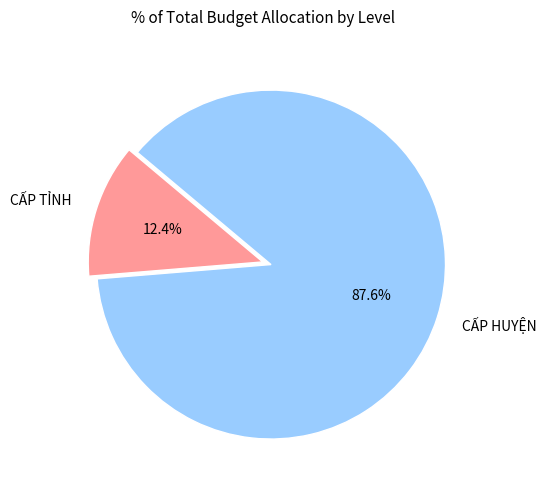

How many slices are in this pie chart?

2